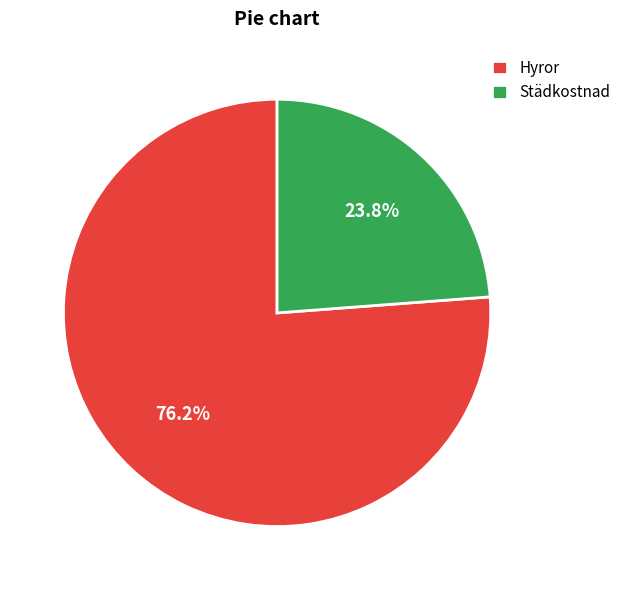

To the nearest percent, what is the average slice percentage?

50%